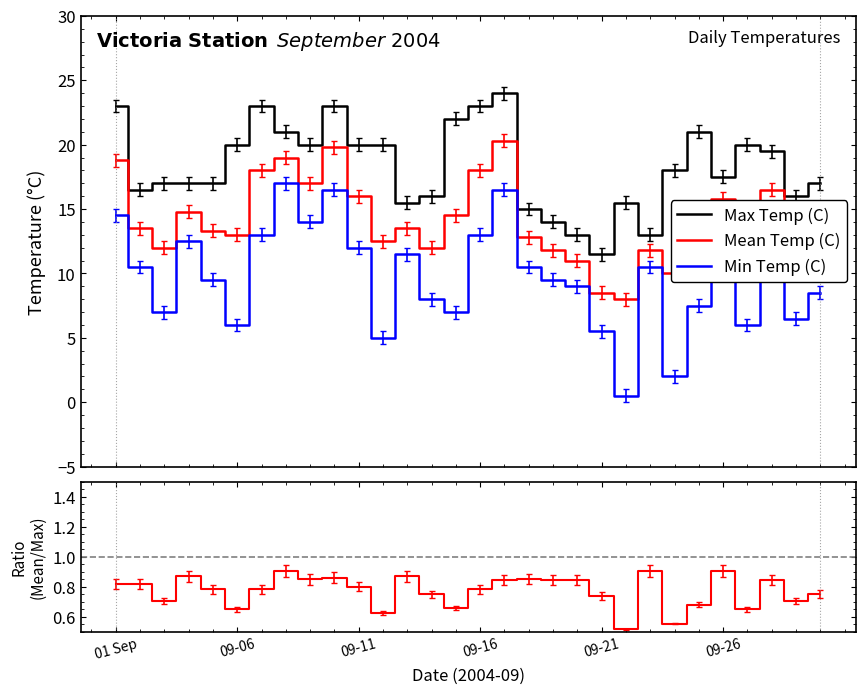

What is the spread (max minus min) of values at 13?

15.2